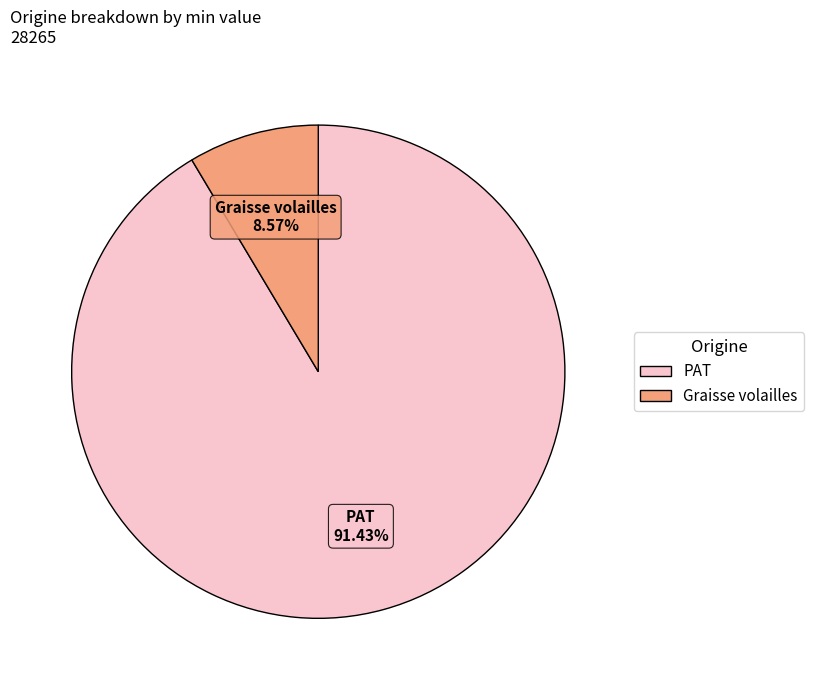

Is it true that PAT is 80% of the pie?

False